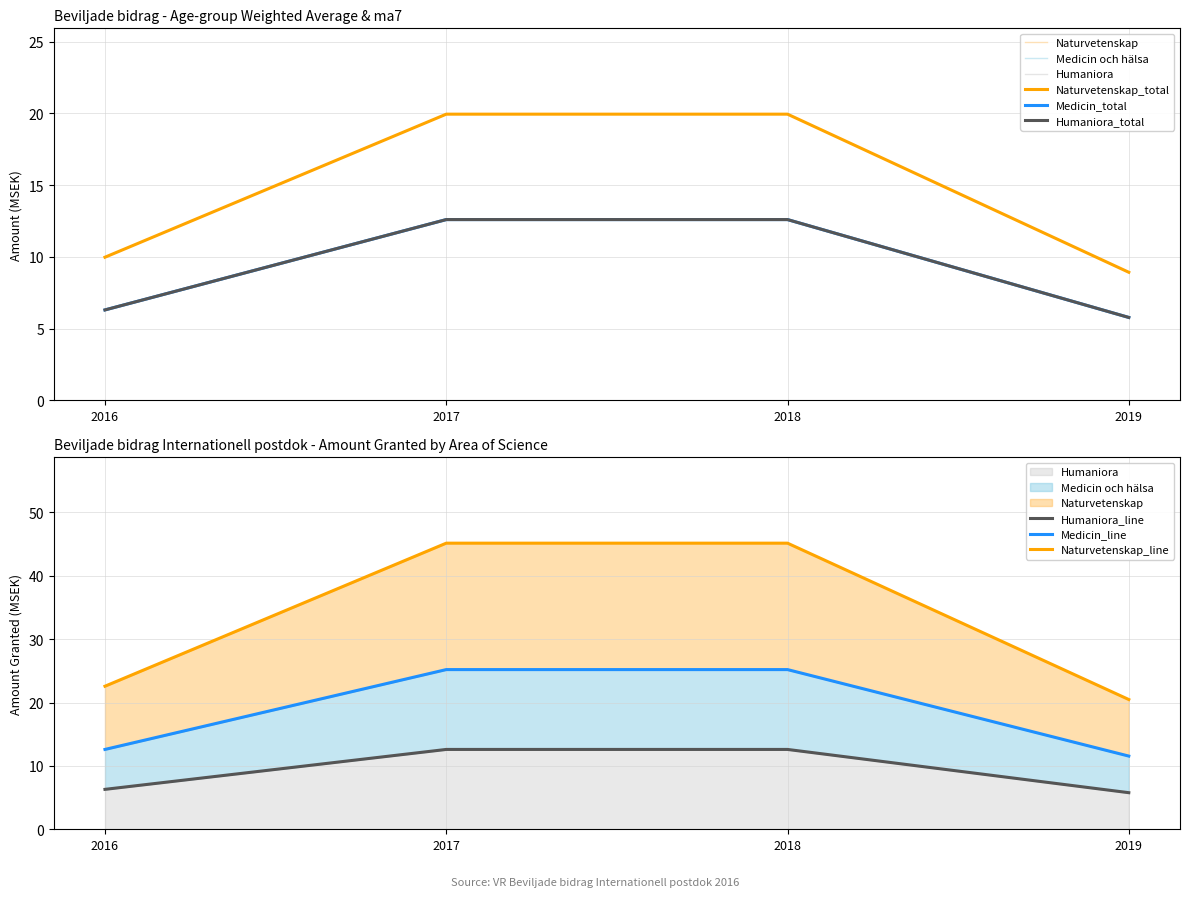

True or false: Humaniora och samhällsvetenskap has more than 1 interior local peaks.

False